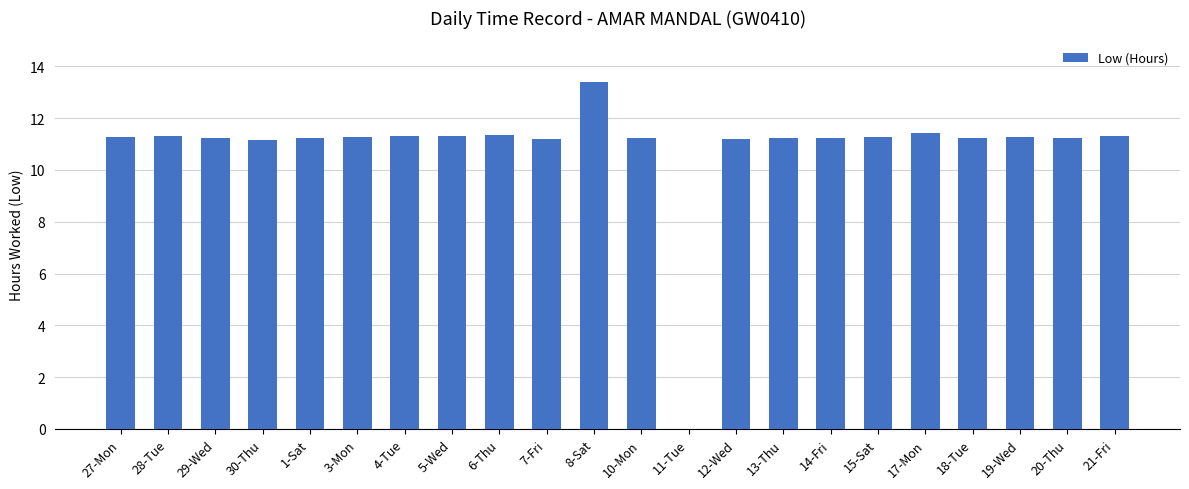

Read the value at 1-Sat.

11.2